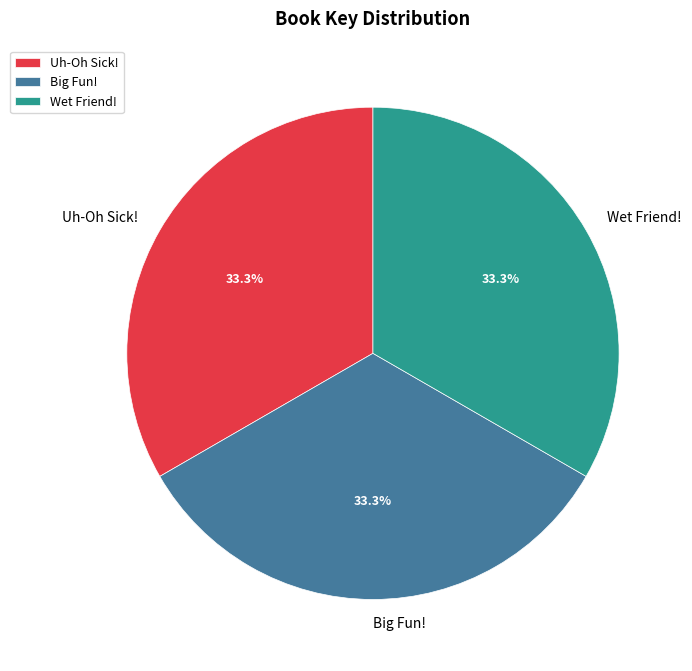

Is there any slice that represents more than half of the pie?

No